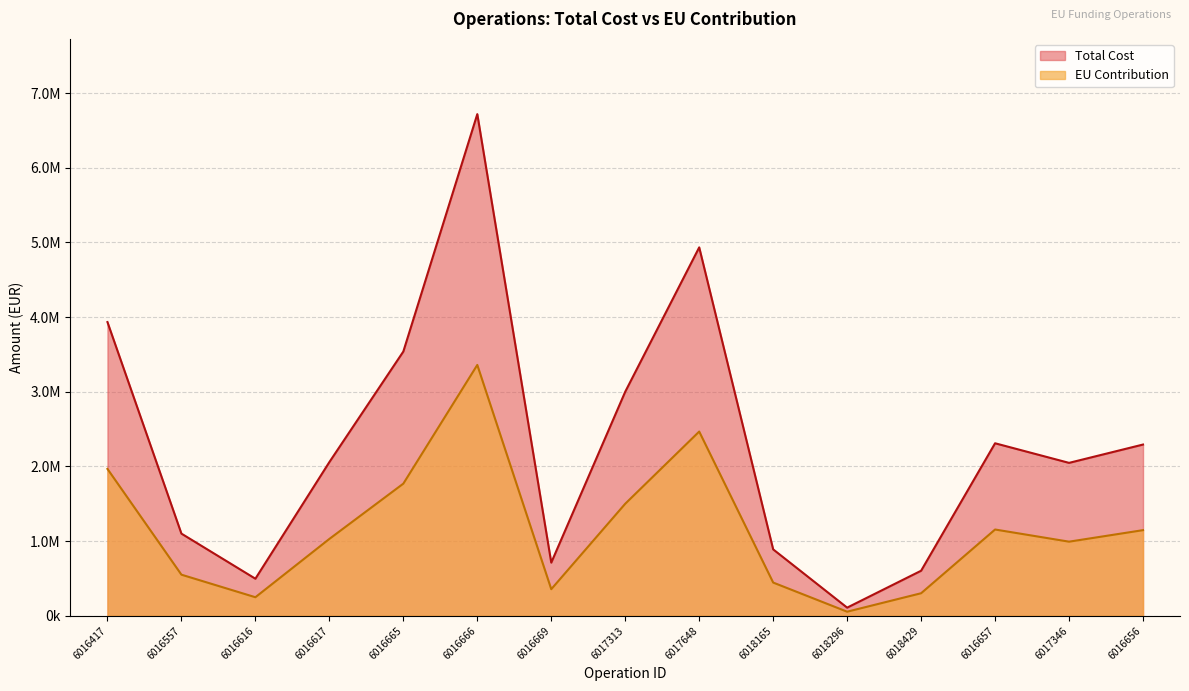

True or false: Total Cost and EU Contribution cross at least once.

False